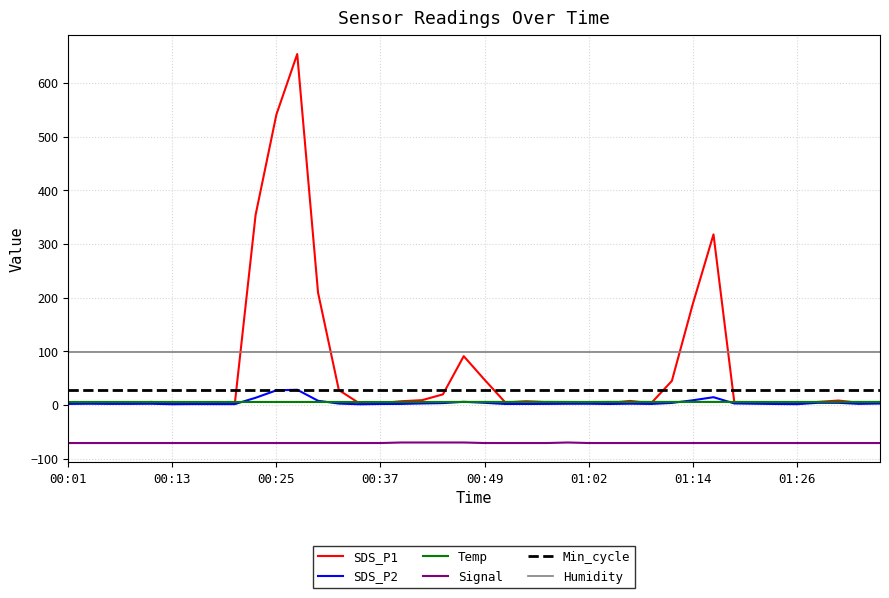

Which series has the largest range (max minus min)?

SDS_P1